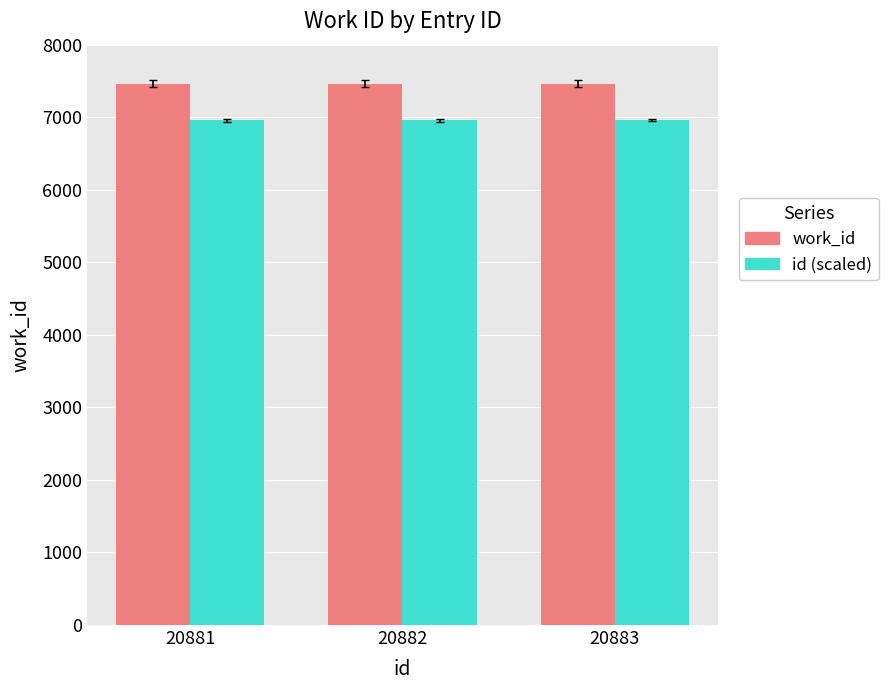

What is the smallest value displayed?

6960.3